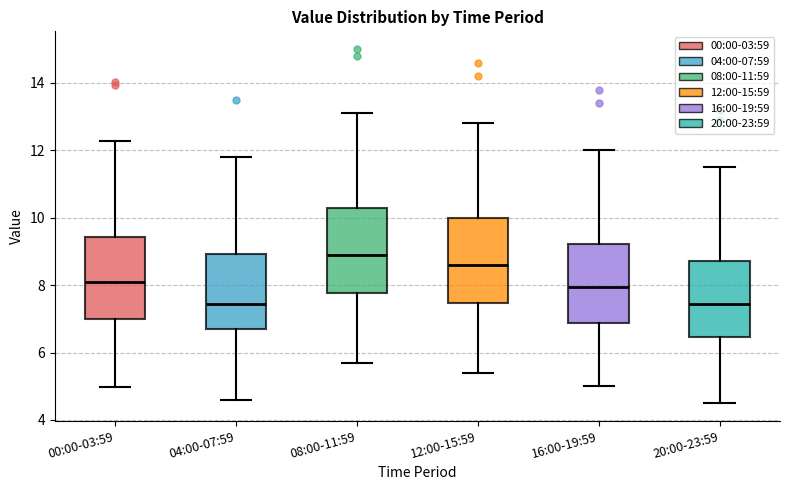

Where is the upper edge of the box for 20:00-23:59 on the y-axis? The values are not printed on the chart, so give them approximately, as read against the axis.

8.8